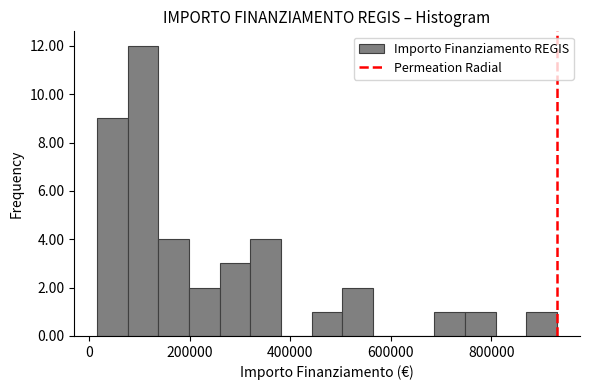

Around what value on the x-axis is the tallest bar? Give the approximate position of its centre, as read against the axis.

100000